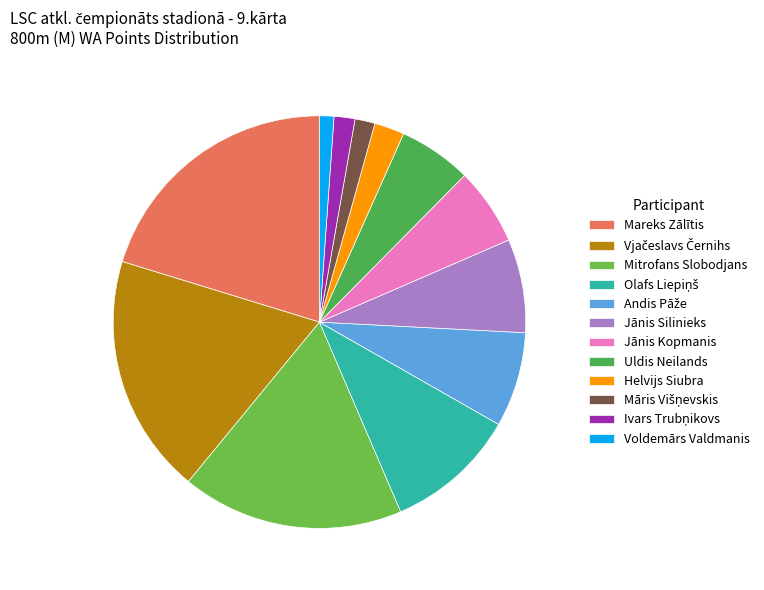

To the nearest percent, what is the difference between the largest and smallest slice percentages?

19%